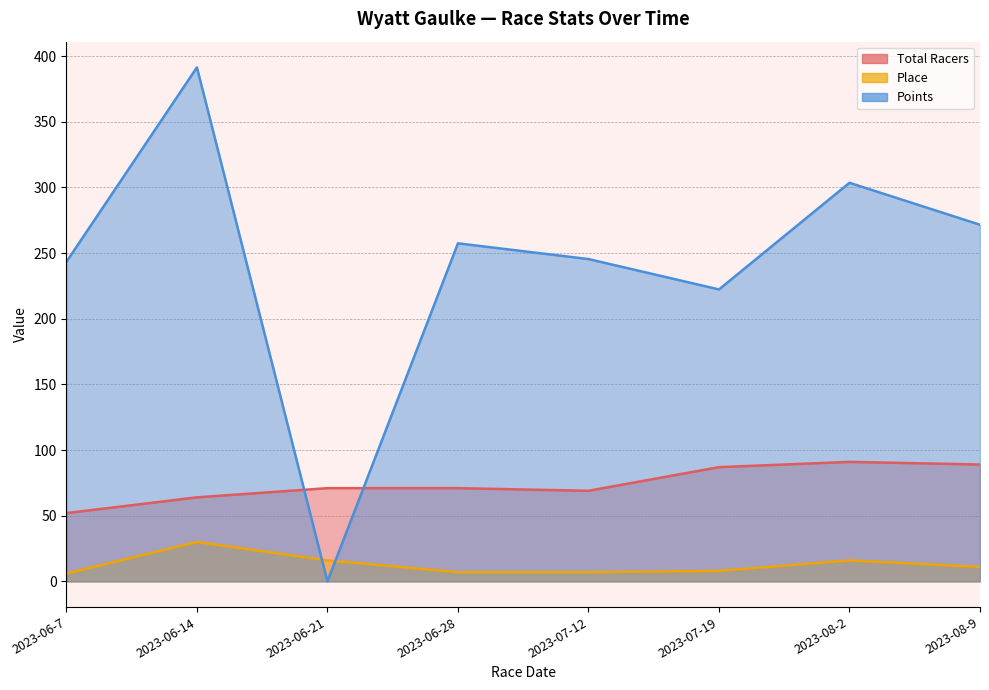

What is the approximate value of Place at 2023-06-14?

30.0